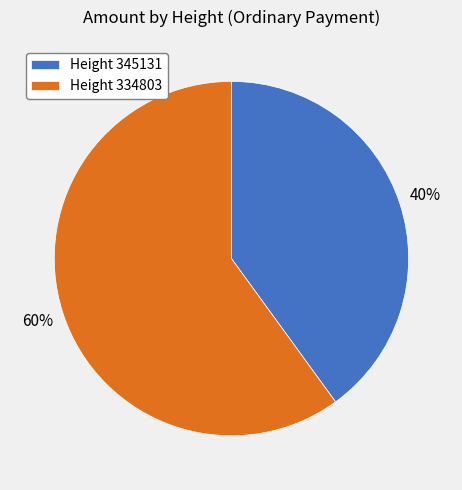

What is the ratio of the value at Height 345131 to the value at Height 334803?

0.7